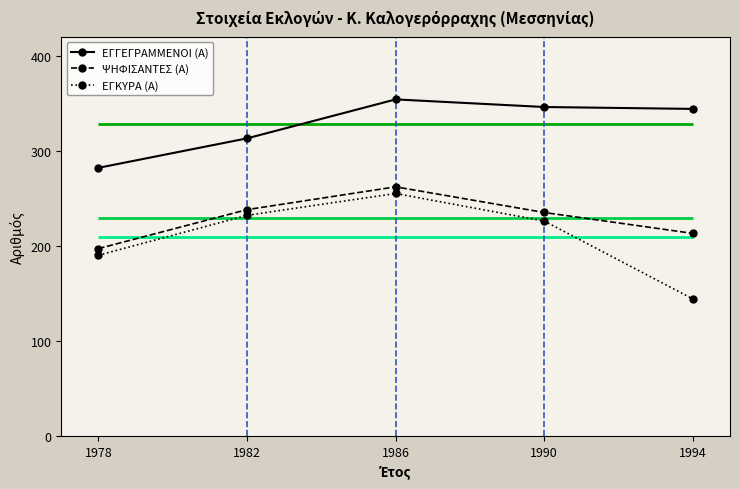

True or false: ΕΓΚΥΡΑ (Α) and ΕΓΓΕΓΡΑΜΜΕΝΟΙ (Α) intersect in this chart.

False